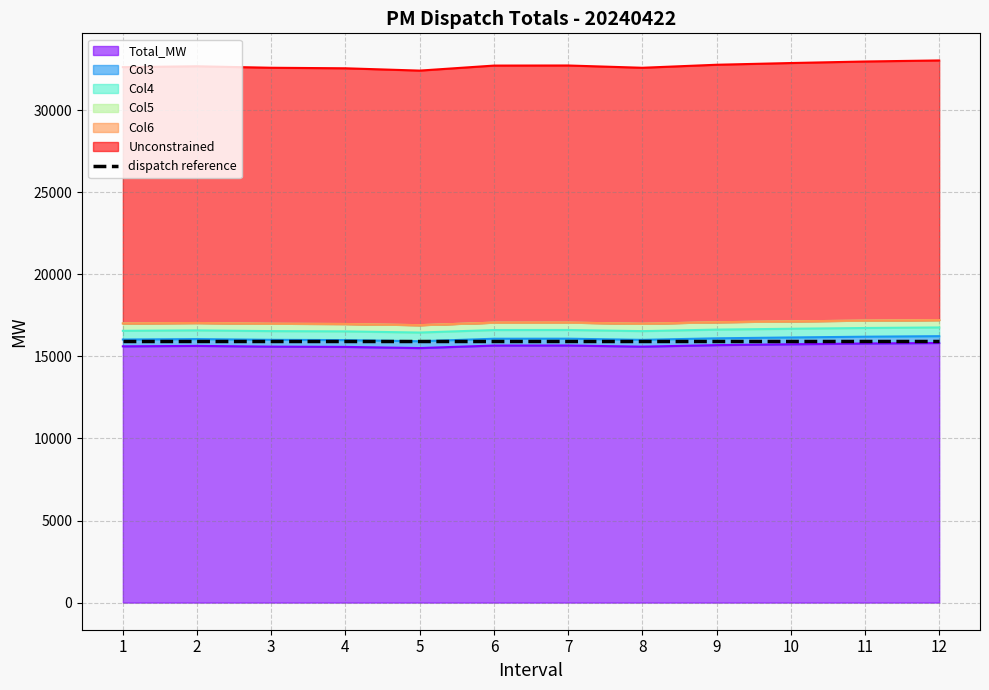

Which series has the largest total across all categories?

Total_MW